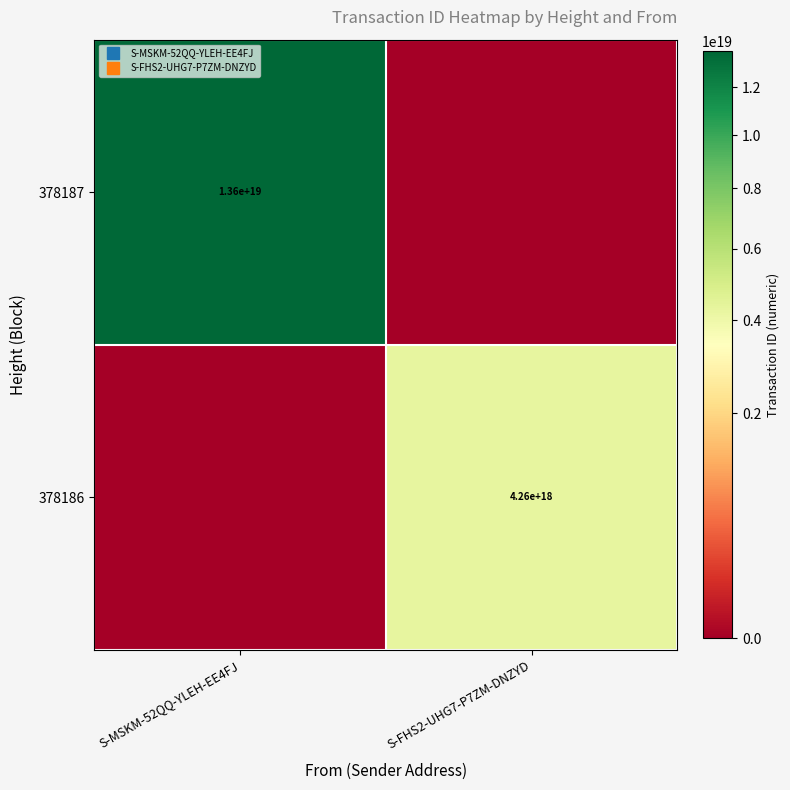

What is the sum of the 378186 values at S-MSKM-52QQ-YLEH-EE4FJ and S-FHS2-UHG7-P7ZM-DNZYD?

4256264631824290816